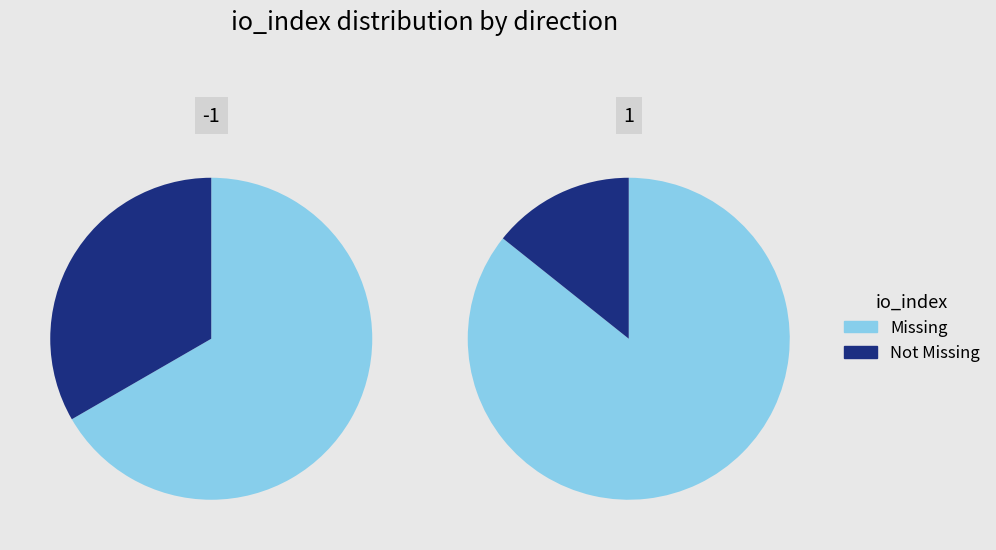

What is the largest slice in the pie chart?

1